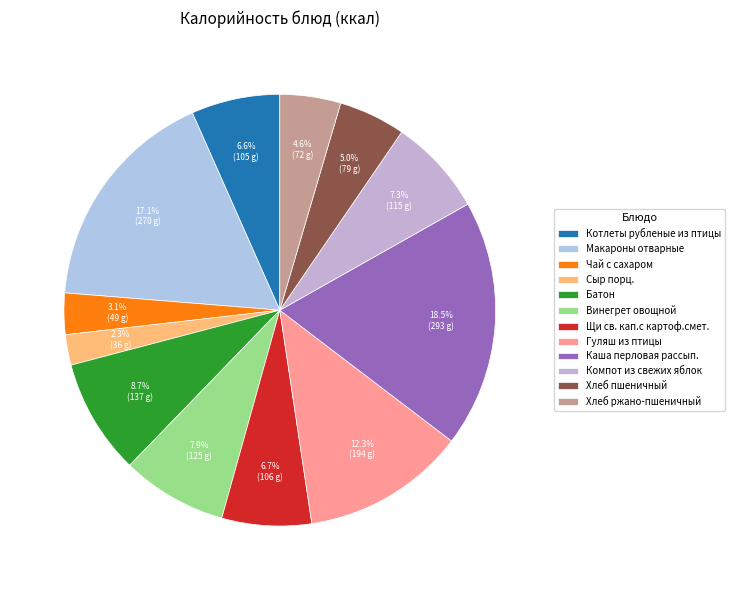

Is it true that Макароны отварные is 23% of the pie?

False